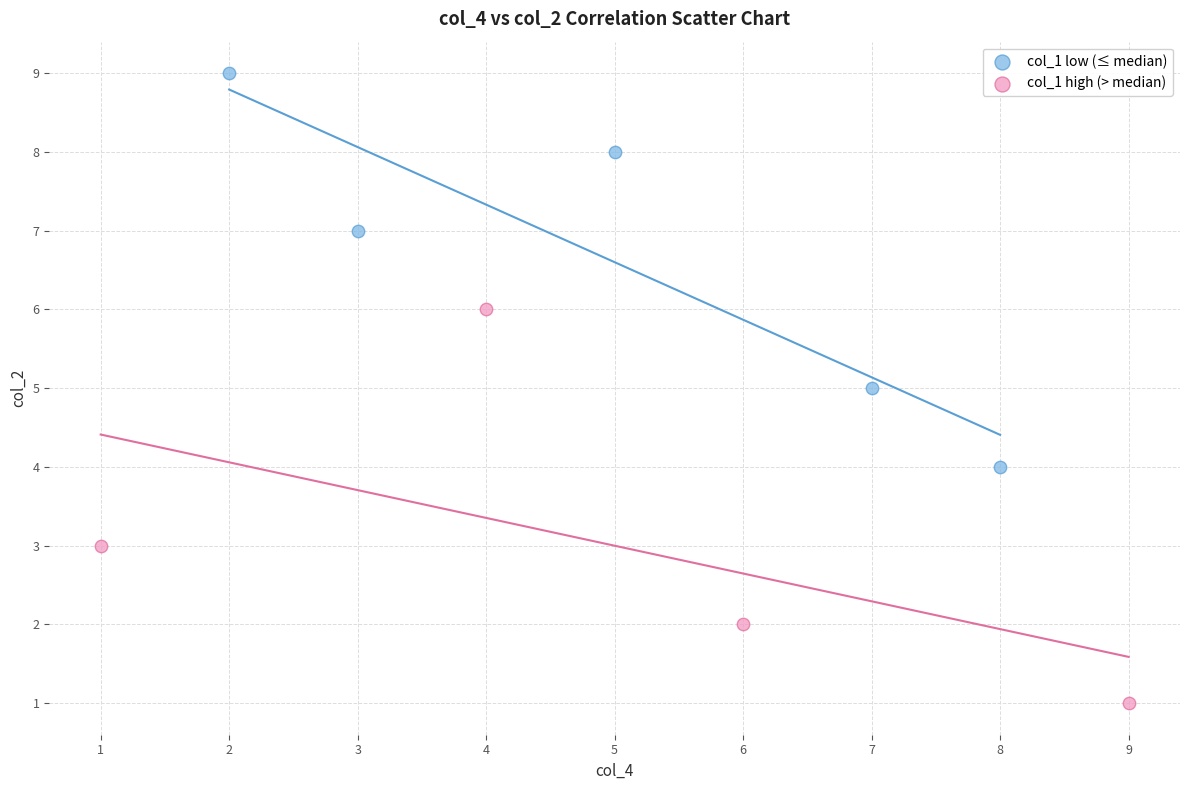

Which series contains the highest Y value?

col_1 low (≤ median)